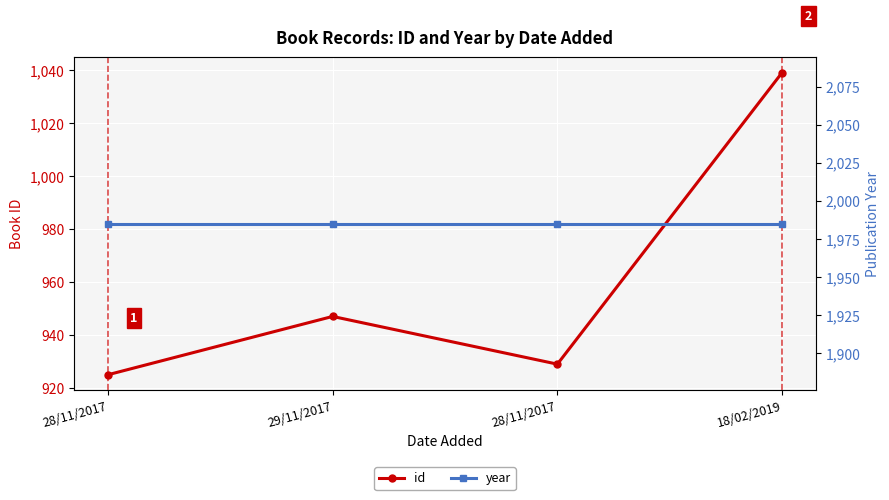

True or false: id has more than 1 points higher than both neighbors.

False